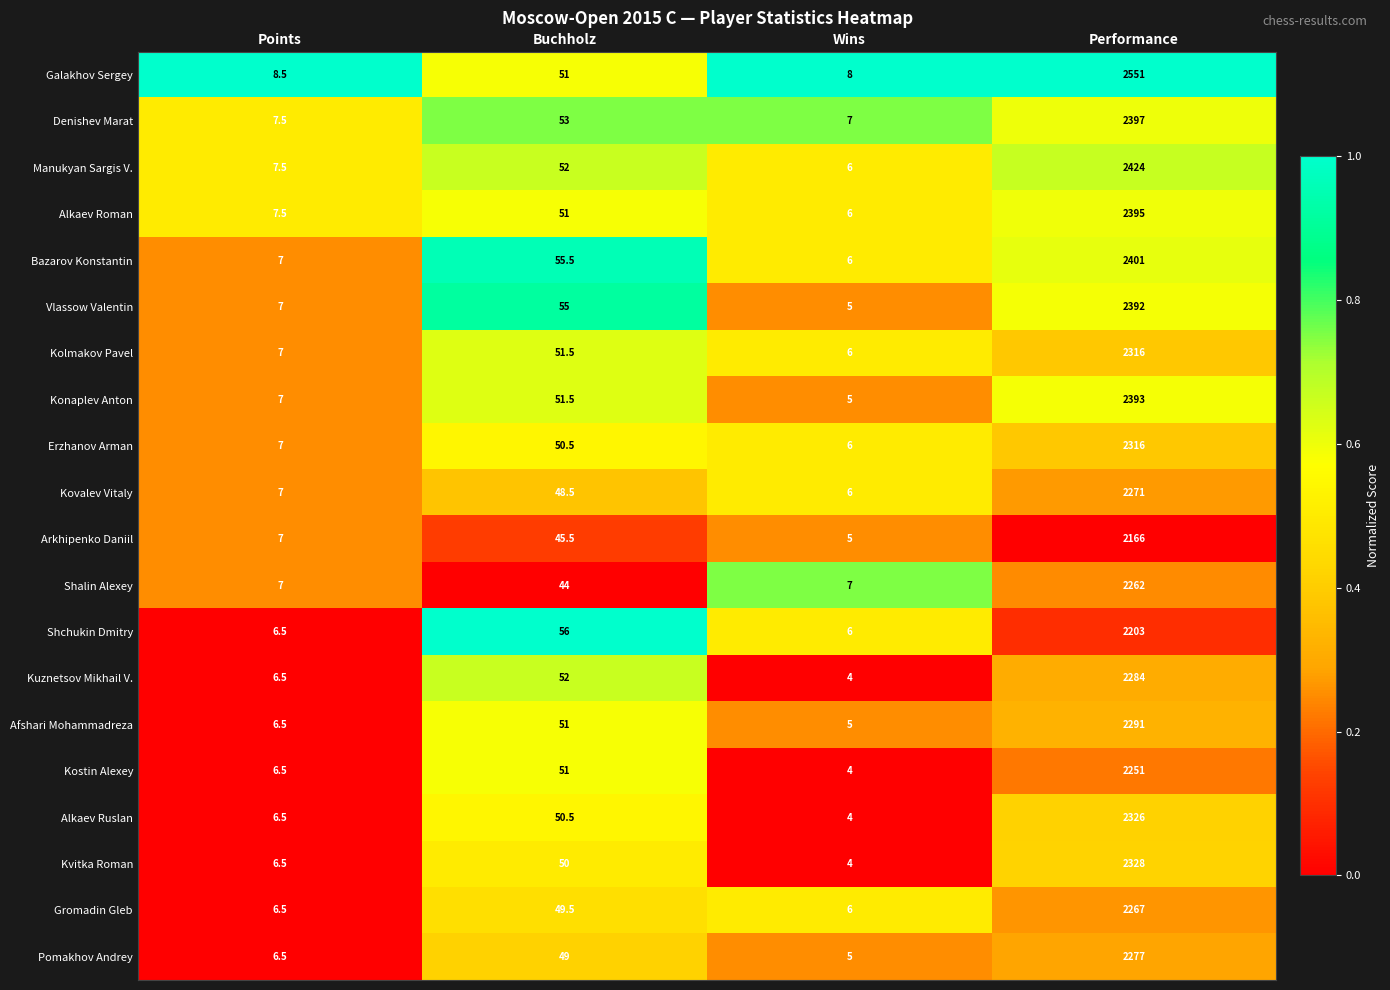

At which label does Arkhipenko Daniil reach its minimum?

Wins